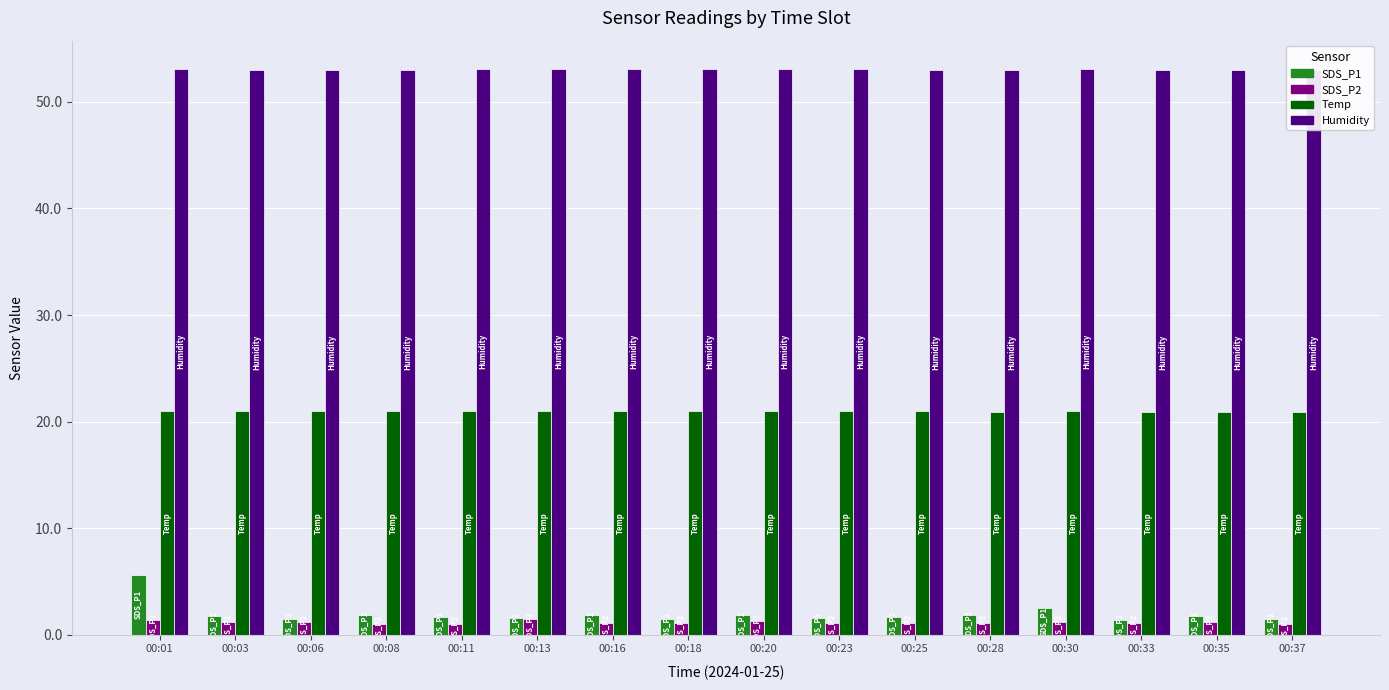

What is the sum of the Temp values at 00:16 and 00:35?

41.9